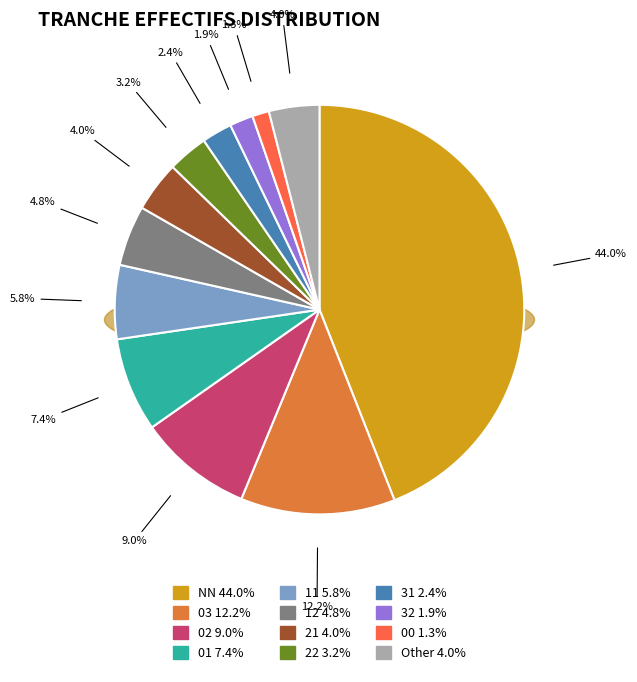

Which category has the biggest portion of the pie?

NN